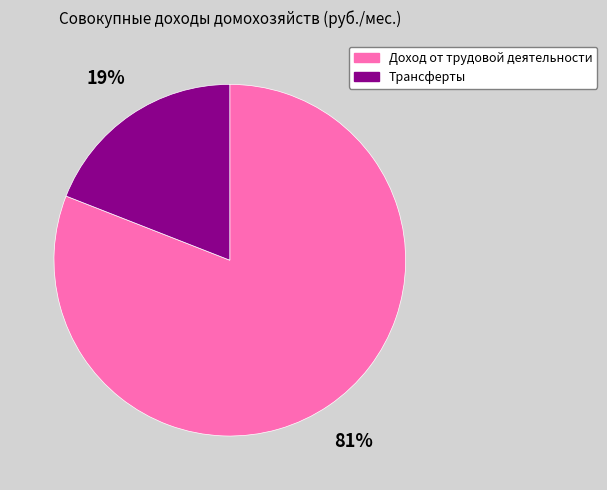

Is it true that Доход от трудовой деятельности is 73% of the pie?

False